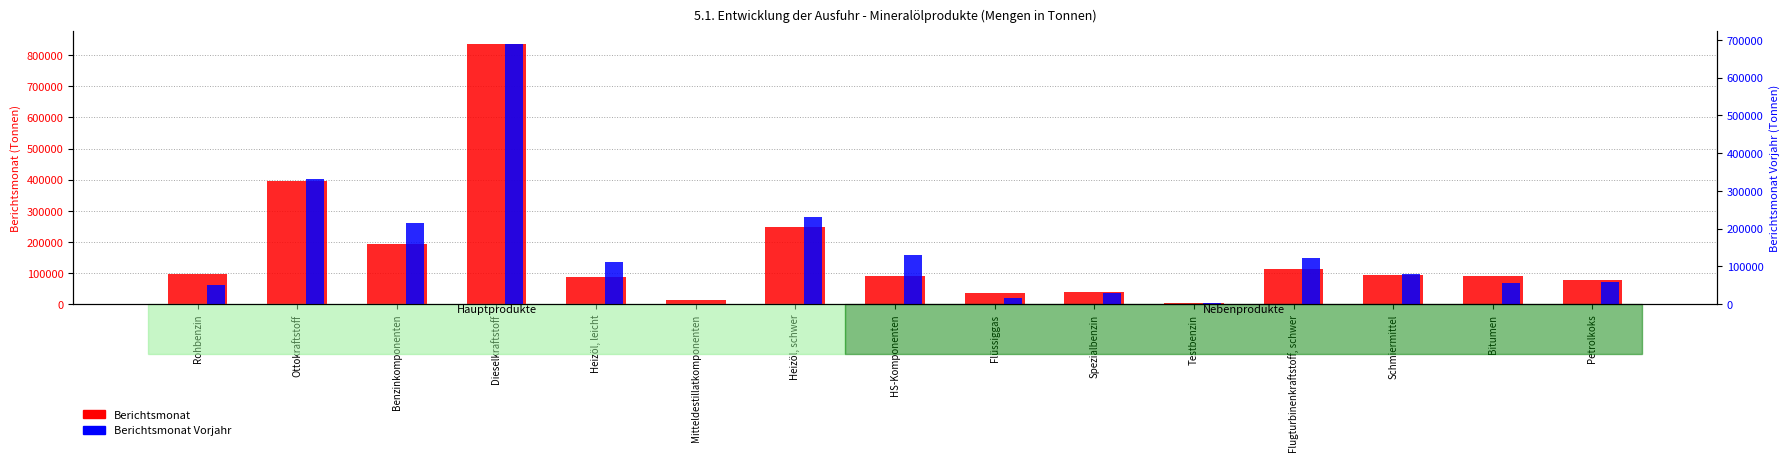

At which category is the sum across all series the highest?

Dieselkraftstoff